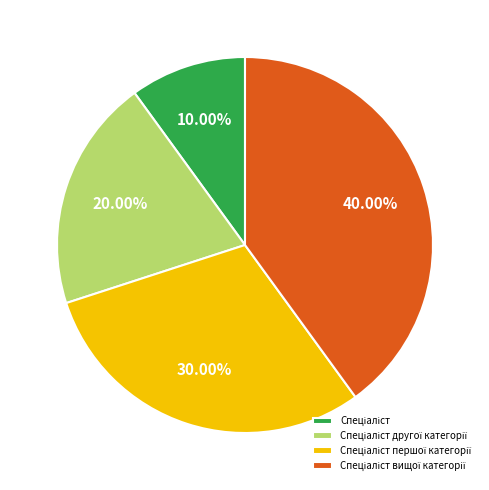

Is there any slice that represents more than half of the pie?

No